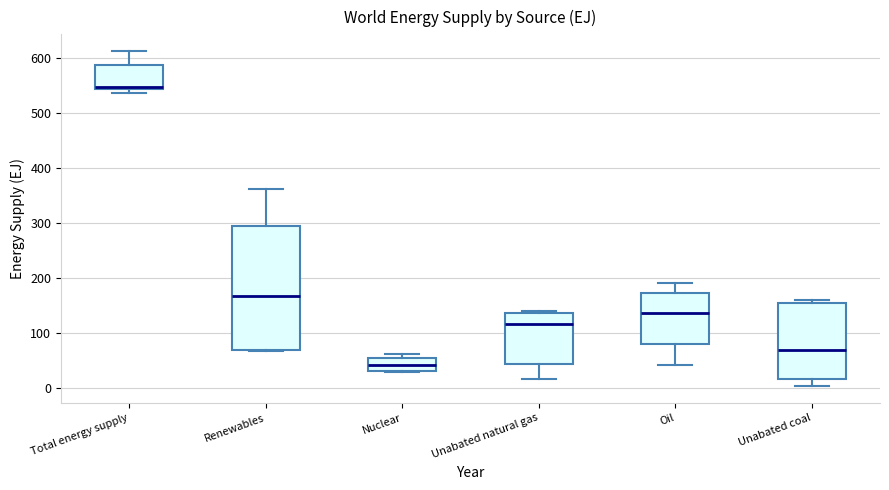

Comparing the boxes themselves (not the whiskers), which one is the tallest?

Renewables